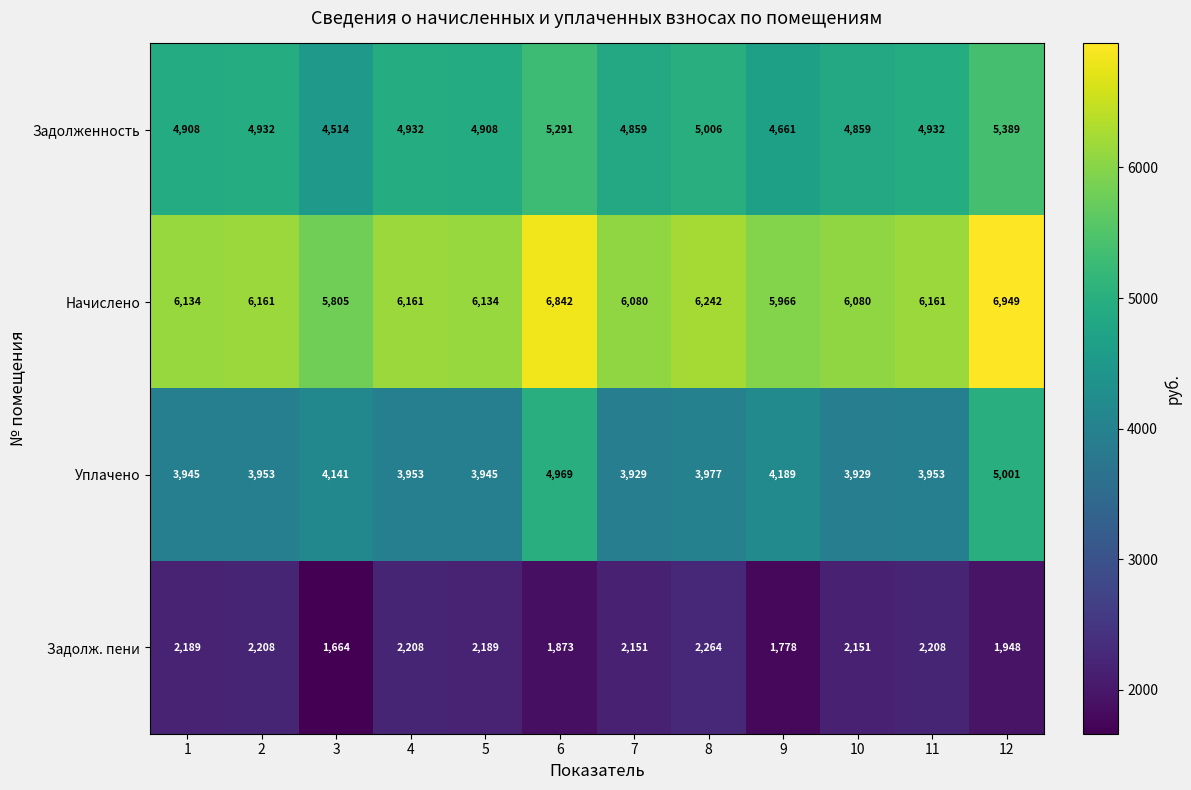

What is the difference between the maximum and minimum values in the Начислено series?

1144